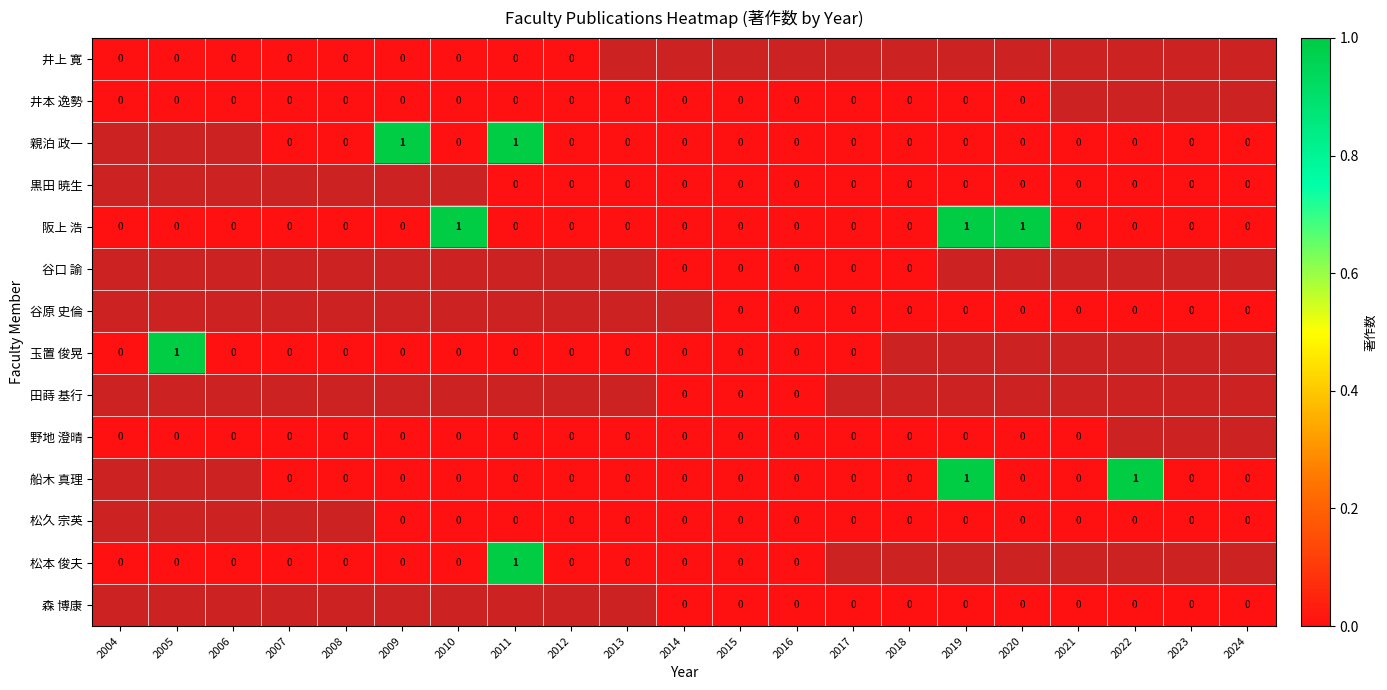

True or false: 阪上 浩 has a value of 0 at 2016.

True